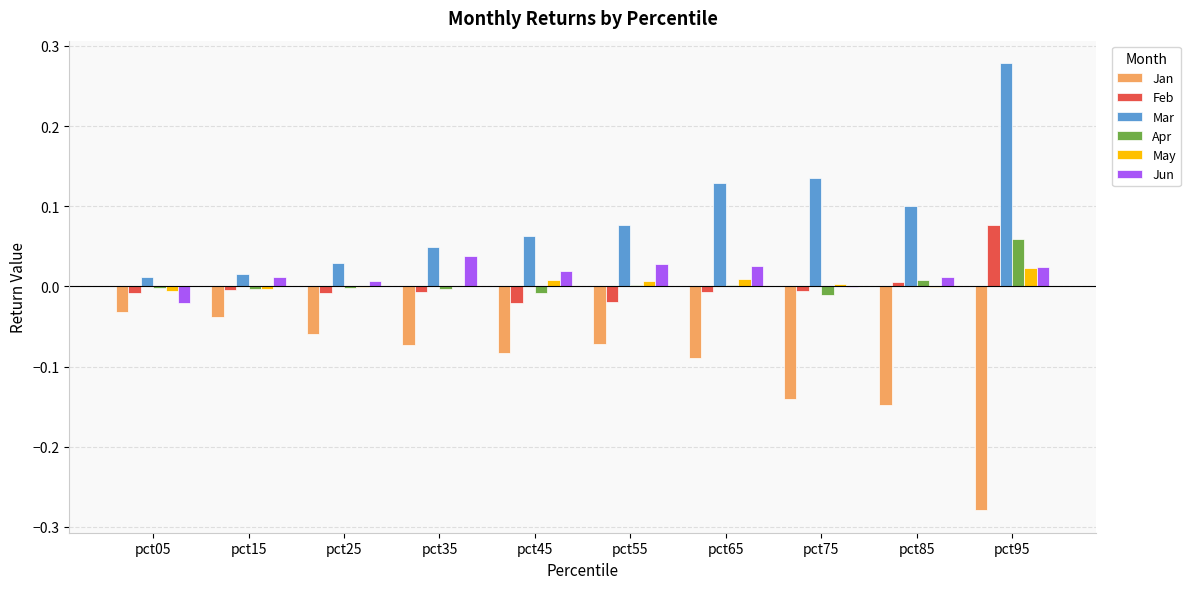

At which category is the sum across all series the highest?

pct95